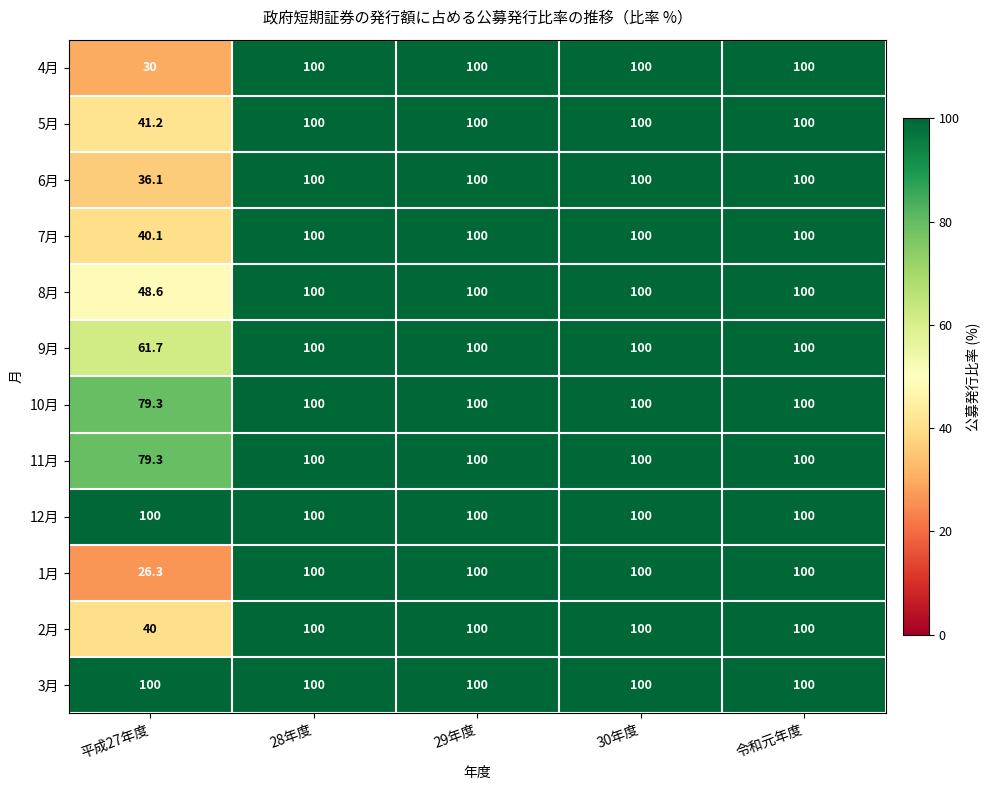

At how many categories does at least one series exceed 70?

5